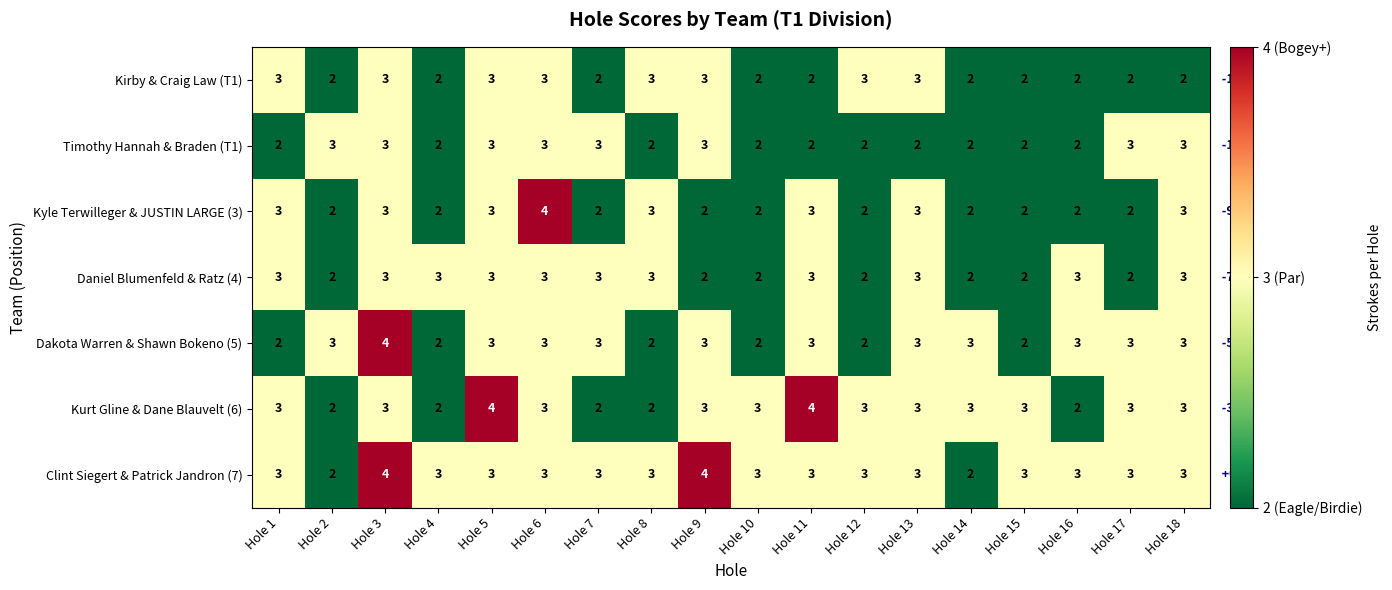

What is the maximum value shown in the chart?

4